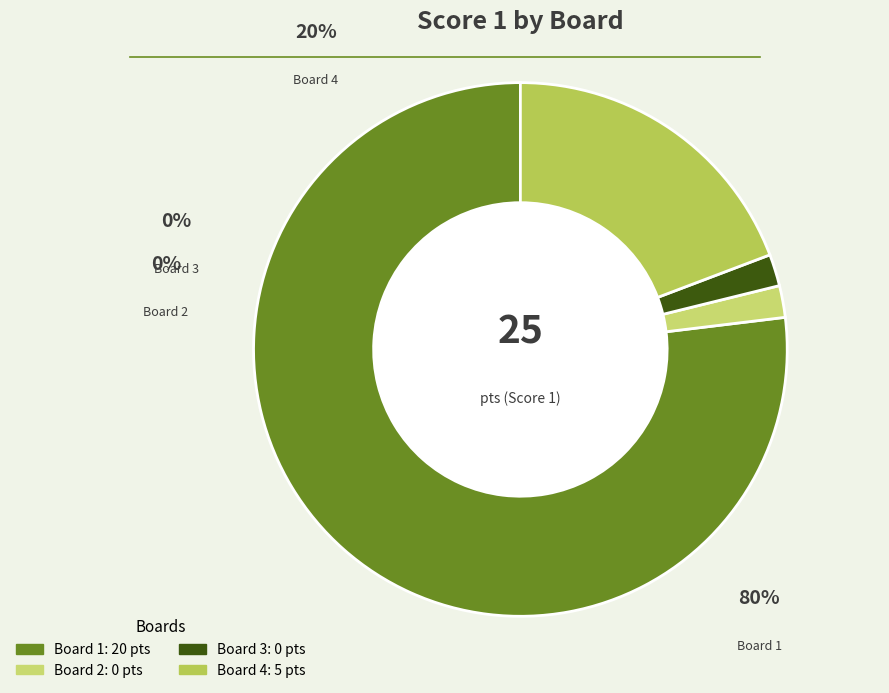

Do Board 3 and Board 2 together represent more than half of the pie?

No